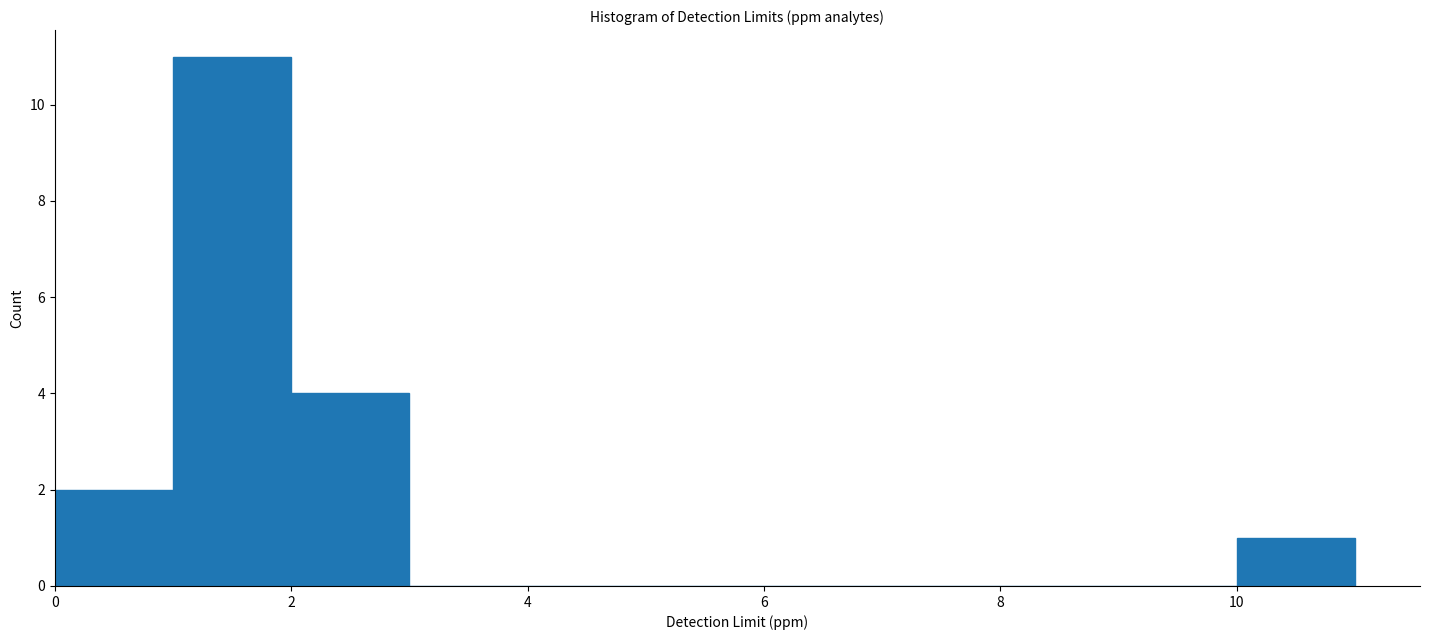

How tall is the bar that spans 0 to 1 on the x-axis? The values are not printed on the chart, so give them approximately, as read against the axis.

2